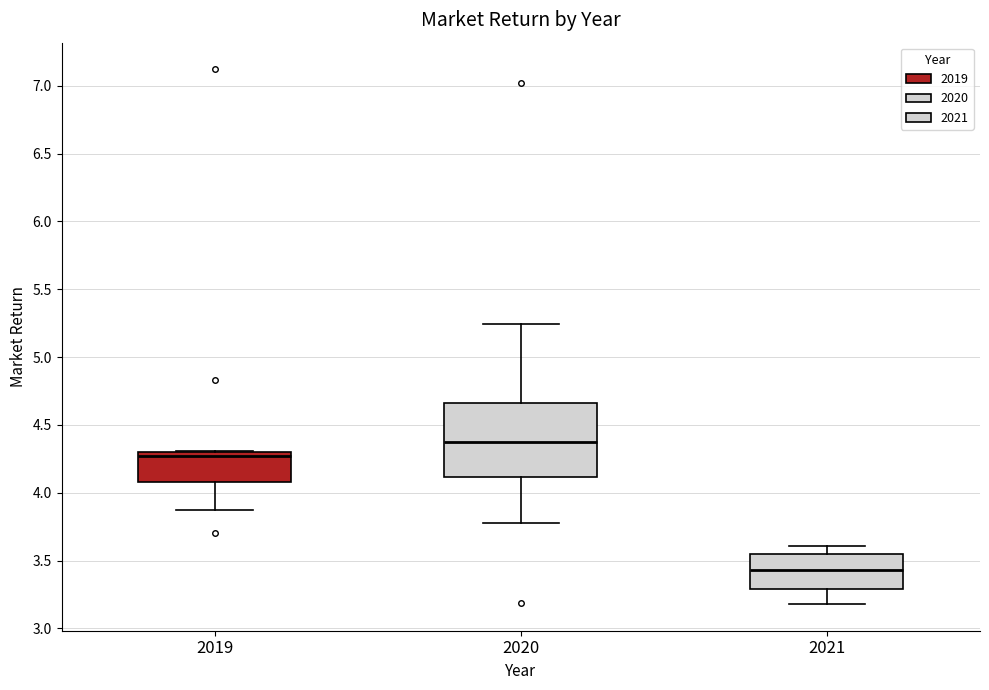

Which box's median line is the lowest?

2021